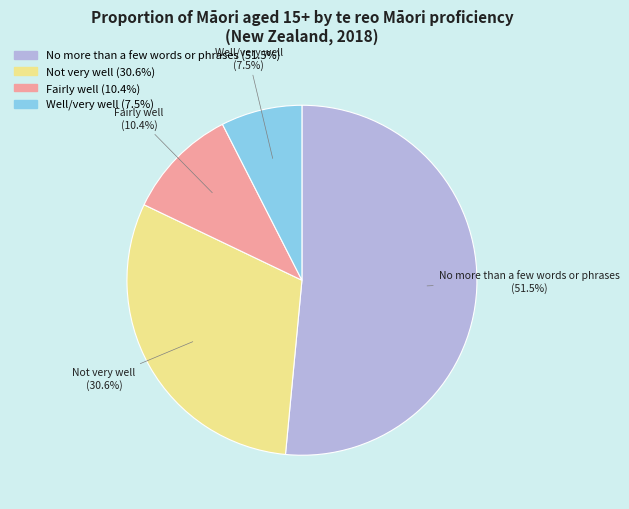

Combined, what portion of the pie is Well/very well and No more than a few words or phrases?

59.0%